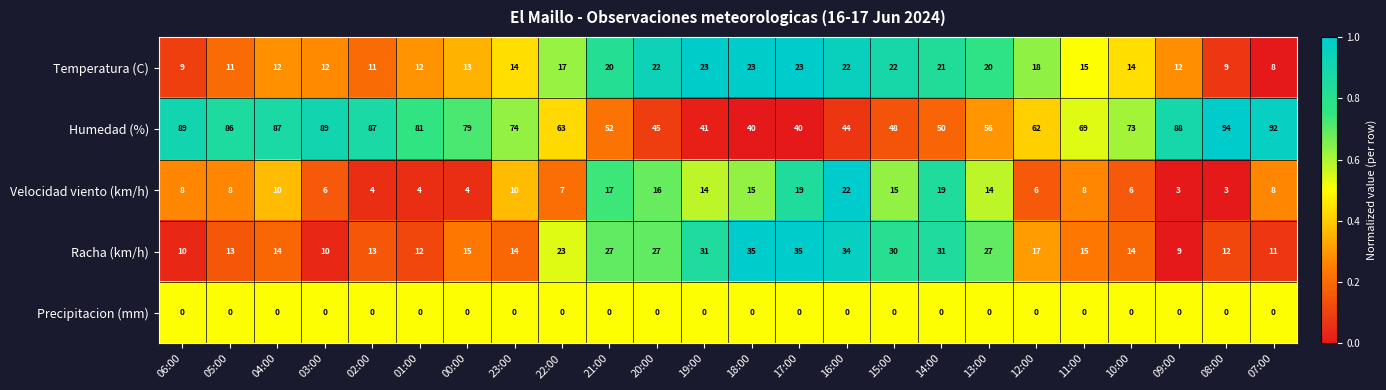

The value of Precipitacion (mm) at 07:00 is 0. True or false?

True